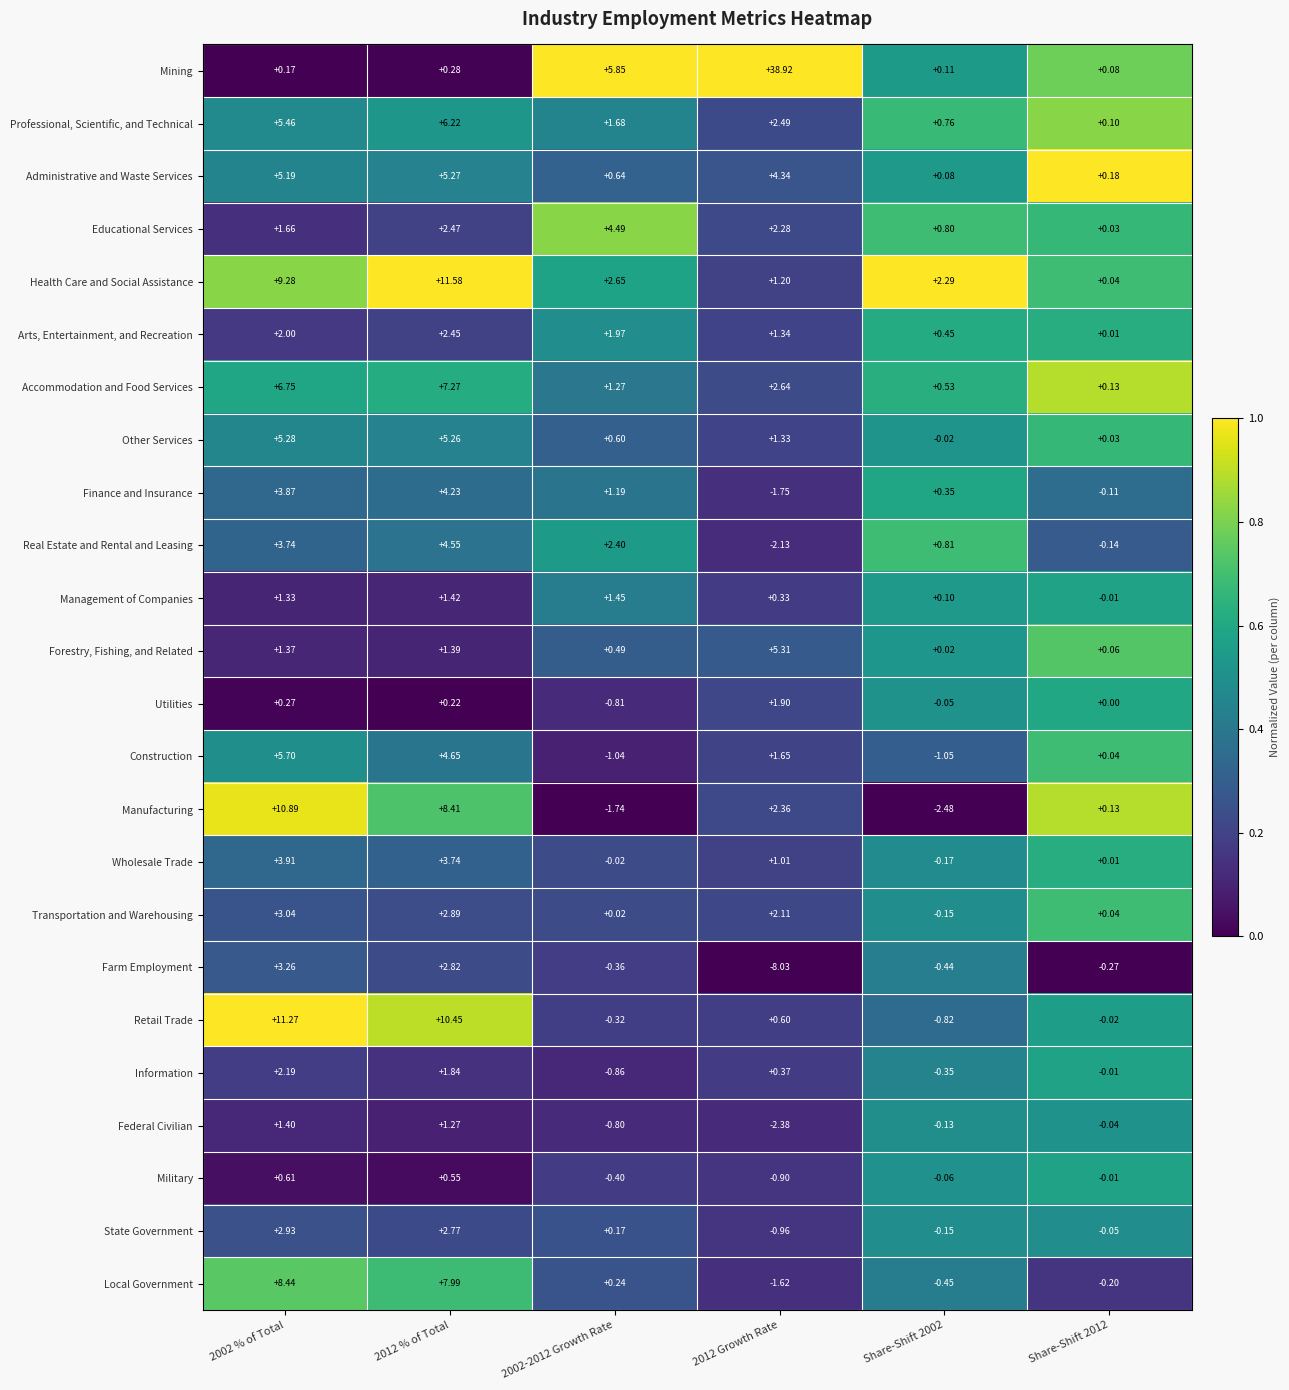

Rank the series by their maximum value, from highest to lowest.

Mining, Health Care and Social Assistance, Retail Trade, Manufacturing, Local Government, Accommodation and Food Services, Professional, Scientific, and Technical, Construction, Forestry, Fishing, and Related, Other Services, Administrative and Waste Services, Real Estate and Rental and Leasing, Educational Services, Finance and Insurance, Wholesale Trade, Farm Employment, Transportation and Warehousing, State Government, Arts, Entertainment, and Recreation, Information, Utilities, Management of Companies, Federal Civilian, Military